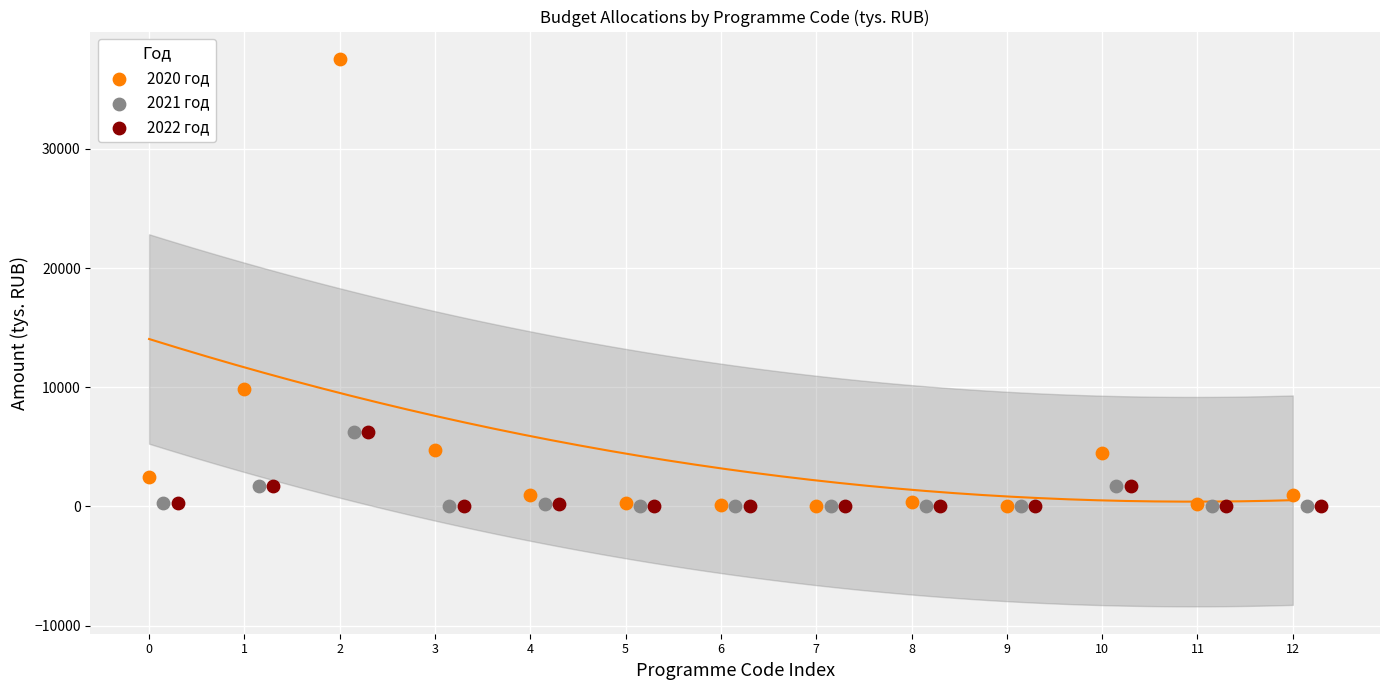

Which series reaches the maximum Y coordinate?

2020 год